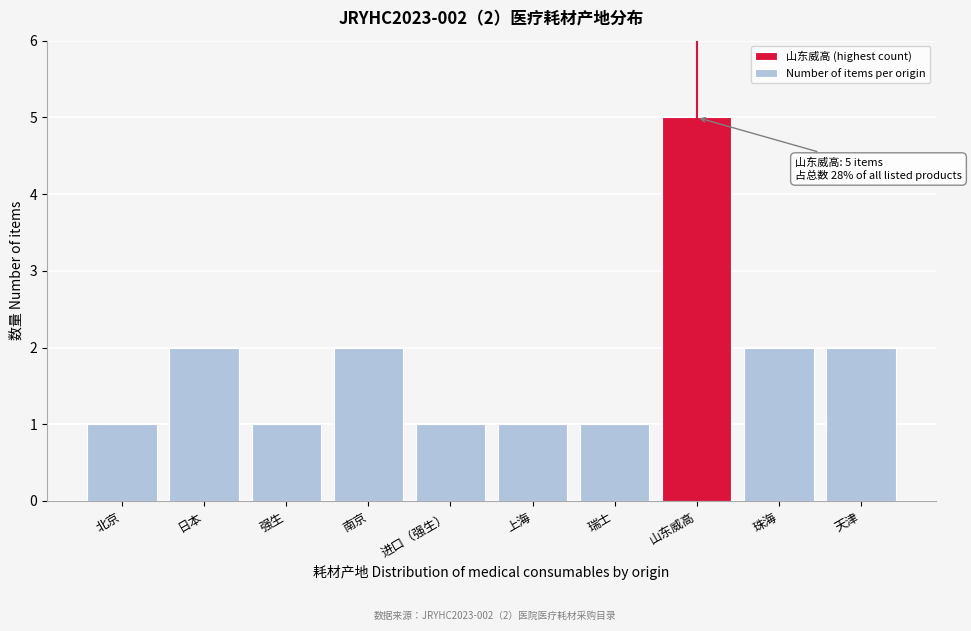

Reading left to right, extract all data points from this chart.

北京=1	日本=2	强生=1	南京=2	进口（强生）=1	上海=1	瑞士=1	山东威高=5	珠海=2	天津=2